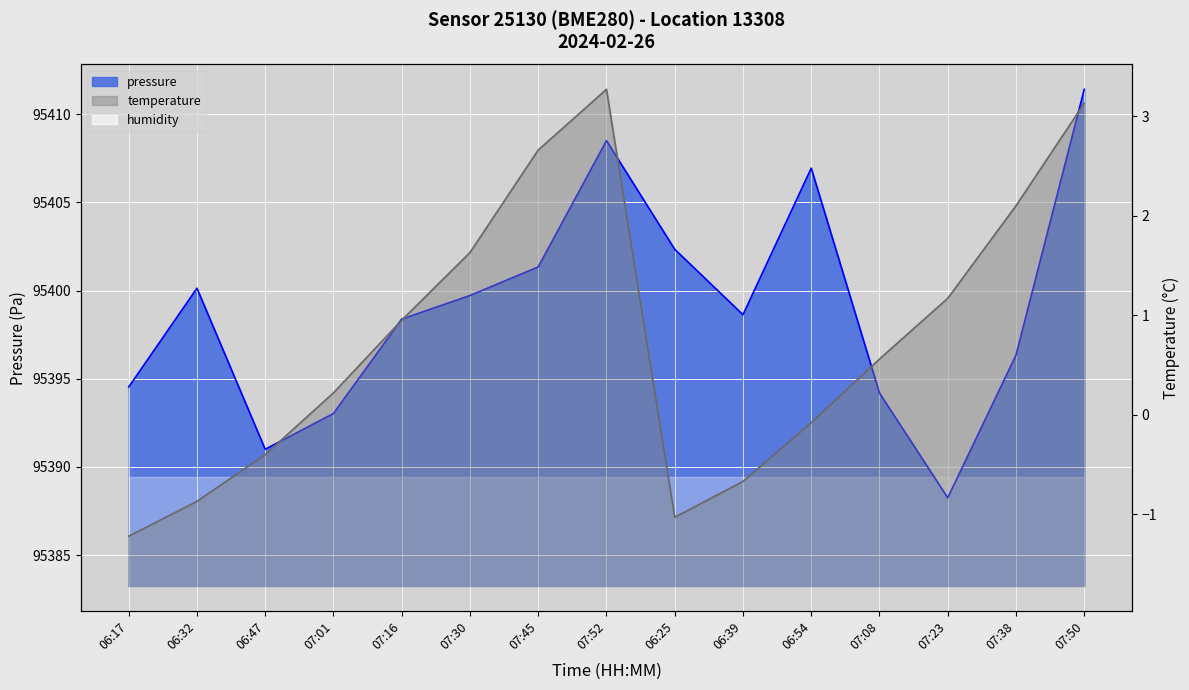

Where is the first local minimum for pressure?

06:47